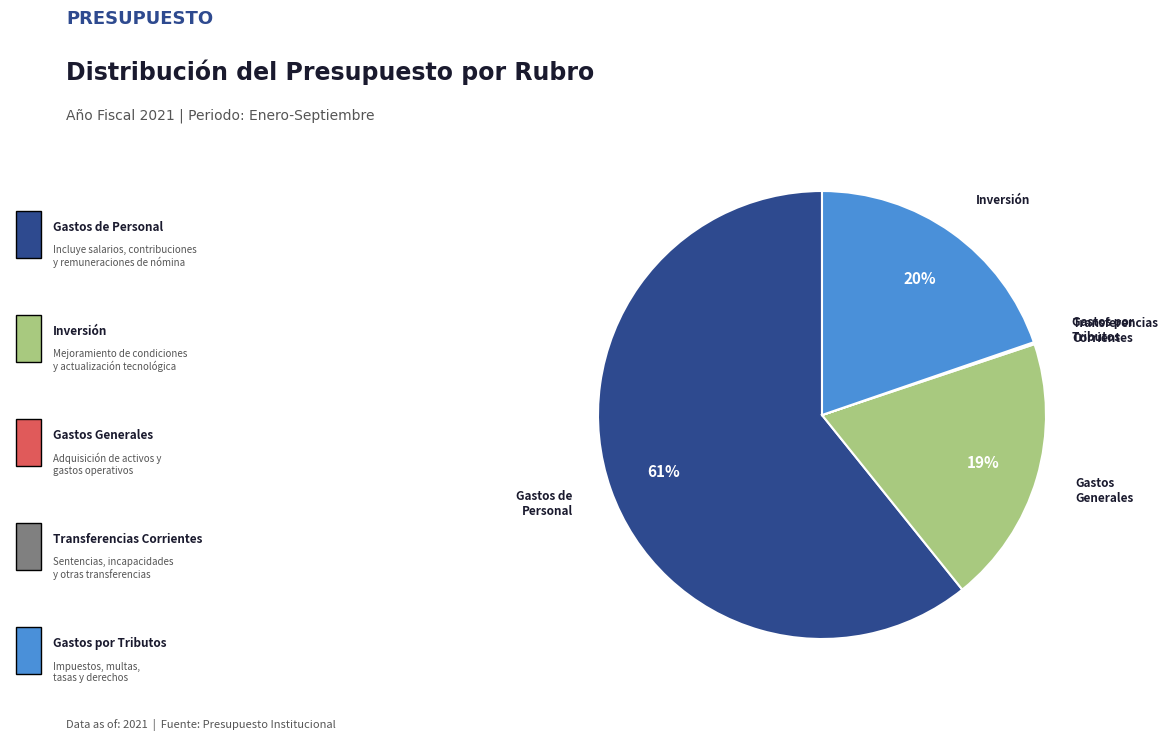

Which has a higher value, Gastos Generales or Gastos de Personal?

Gastos de Personal